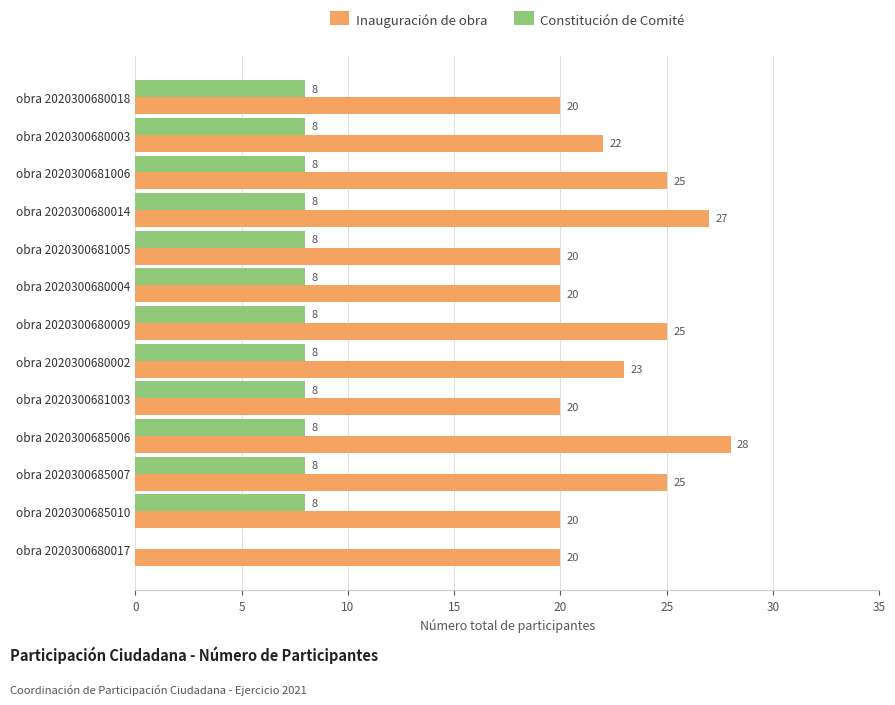

What are all the series names shown in the legend?

Inauguración de obra, Constitución de Comité